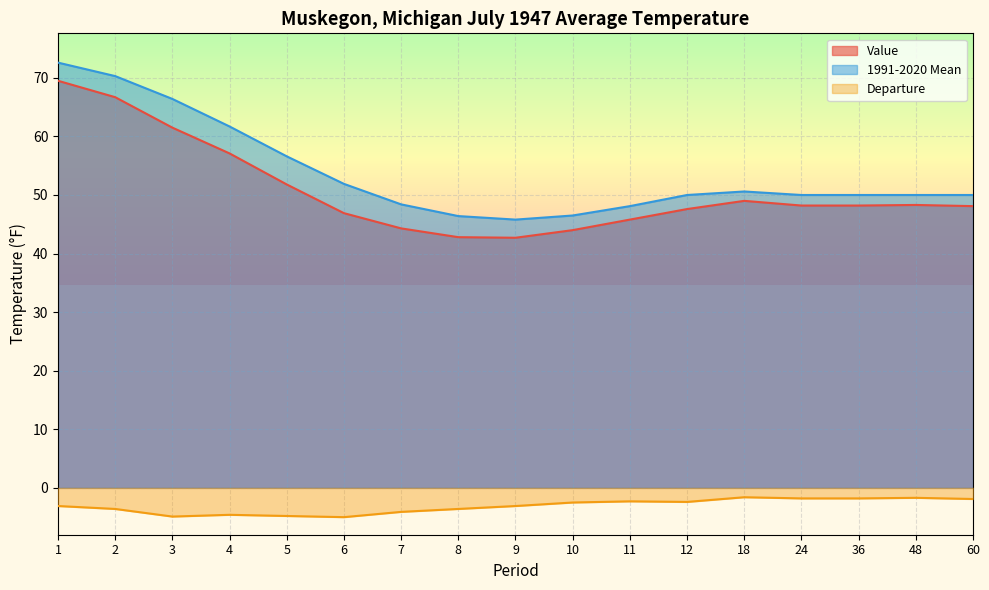

What is the total value across all series at 1?

139.0